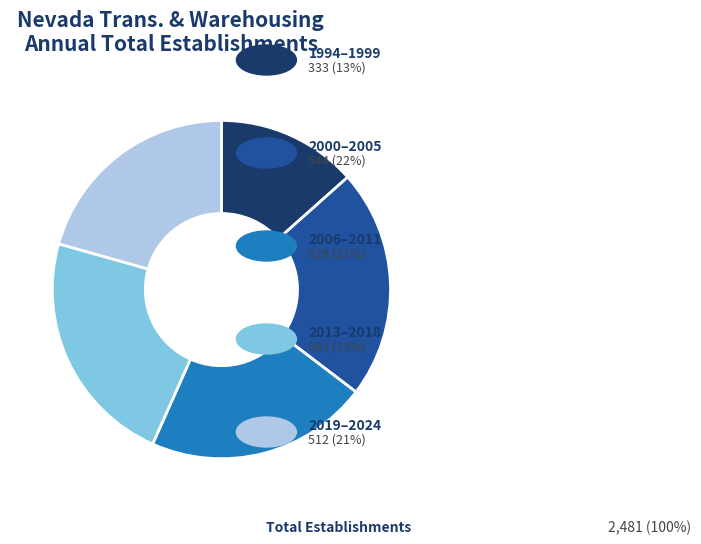

Is there any slice that represents more than half of the pie?

No